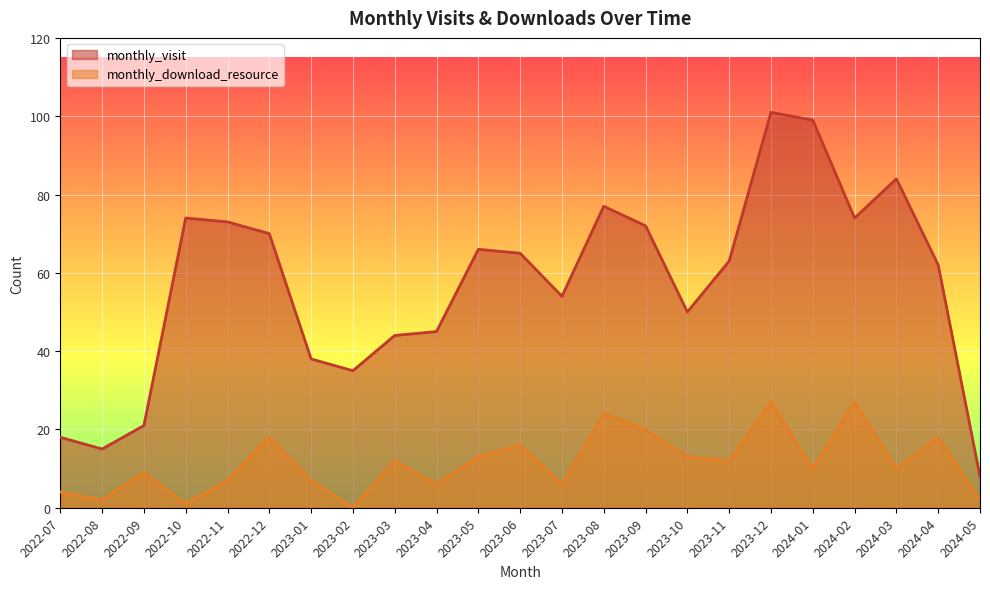

How many data points in monthly_visit are above 63?

11